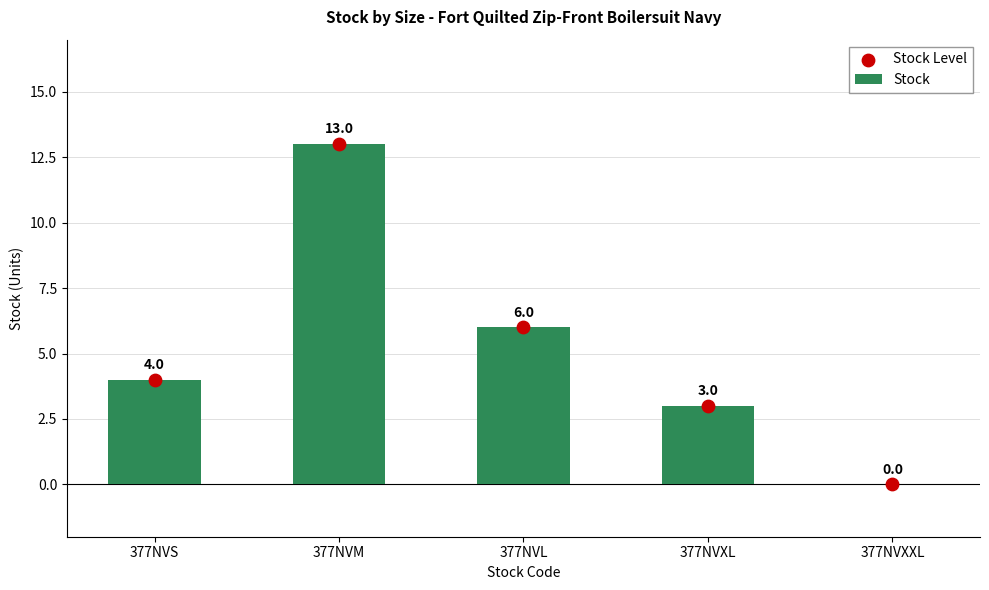

At how many categories does at least one series exceed 9?

1